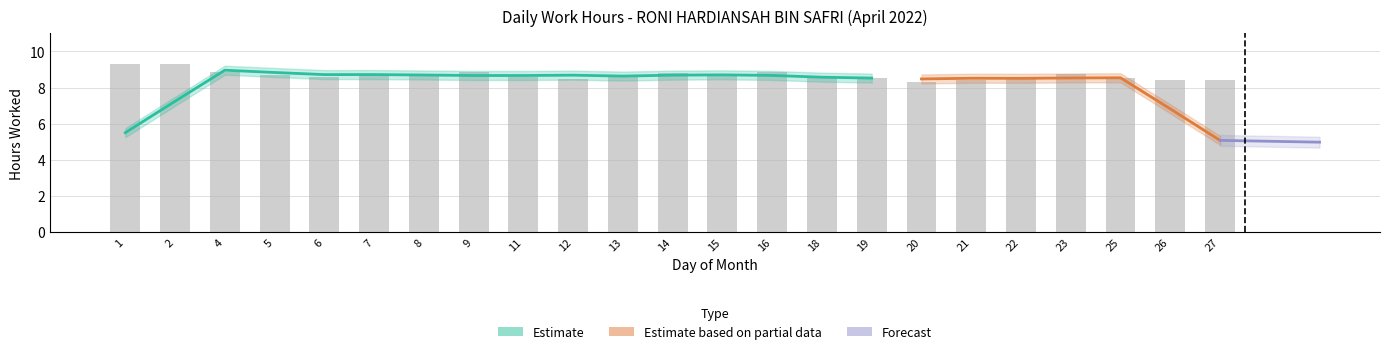

Reading right to left, what are all the values shown in this chart?

8.4	8.4	8.5	8.7	8.6	8.4	8.3	8.5	8.5	8.8	8.6	8.8	8.7	8.5	8.6	8.9	8.7	8.7	8.6	8.7	8.9	9.3	9.3